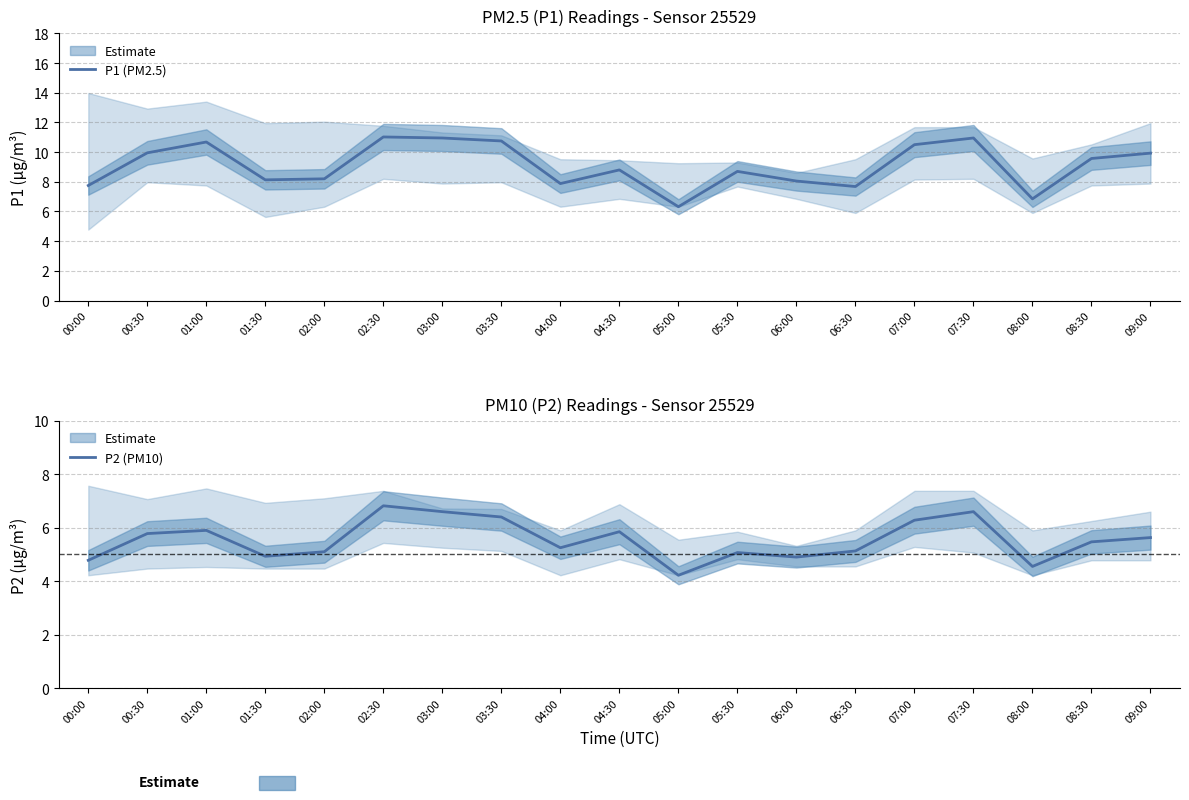

What is the average value of the P2 (PM10) series?

5.5